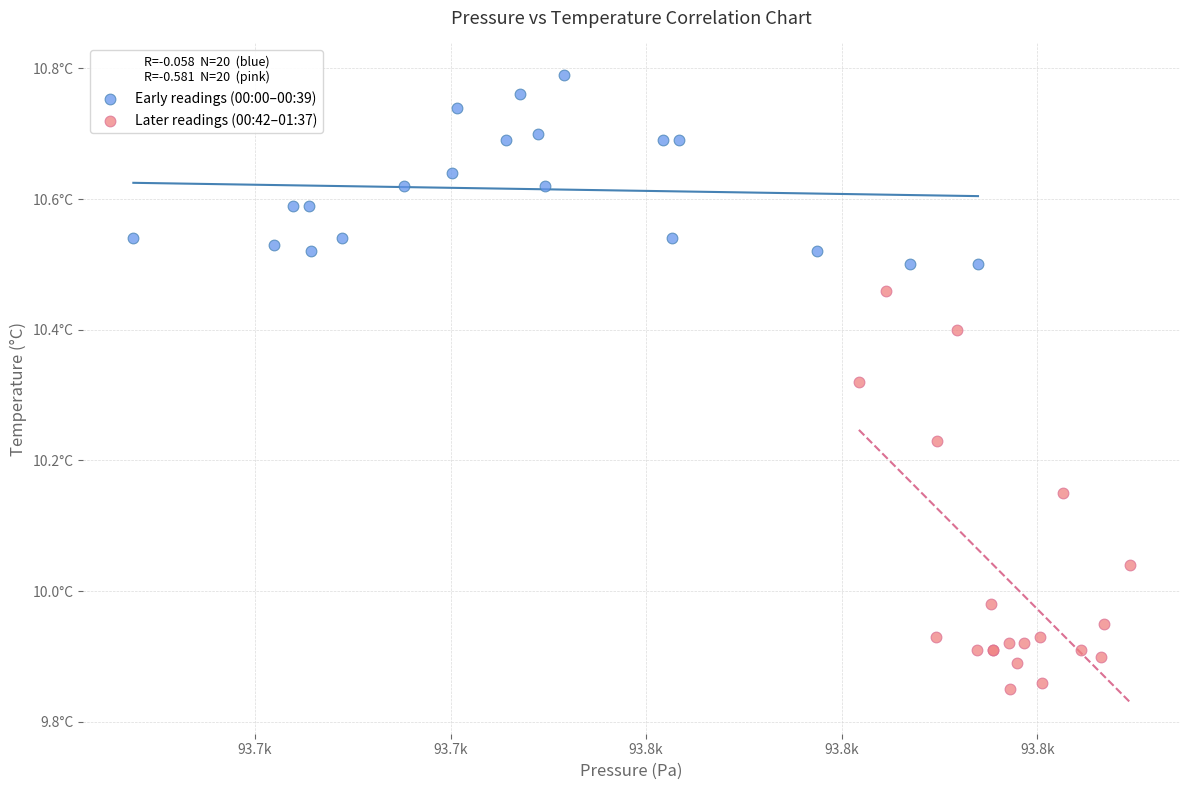

Which series contains the lowest Y value?

Later readings (00:42–01:37)